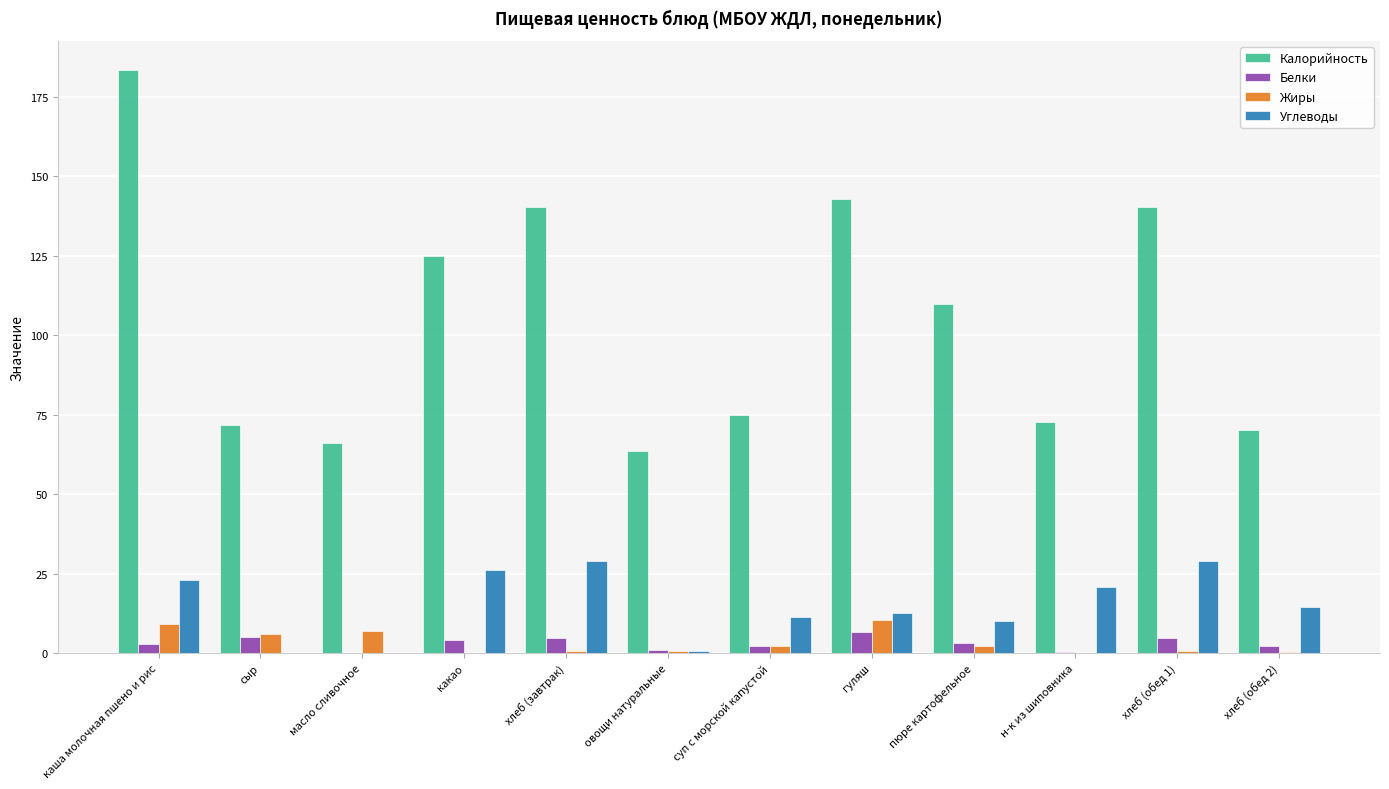

Where does the Калорийность series first go above 109?

каша молочная пшено и рис